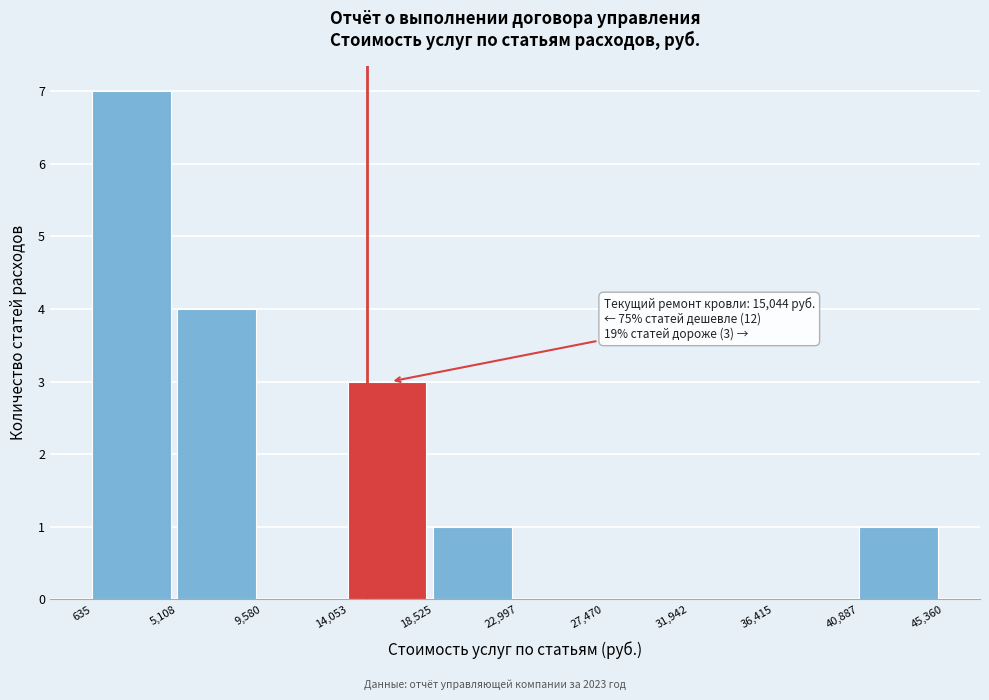

Over which range of the x-axis is the bar tallest?

635 to 5,108